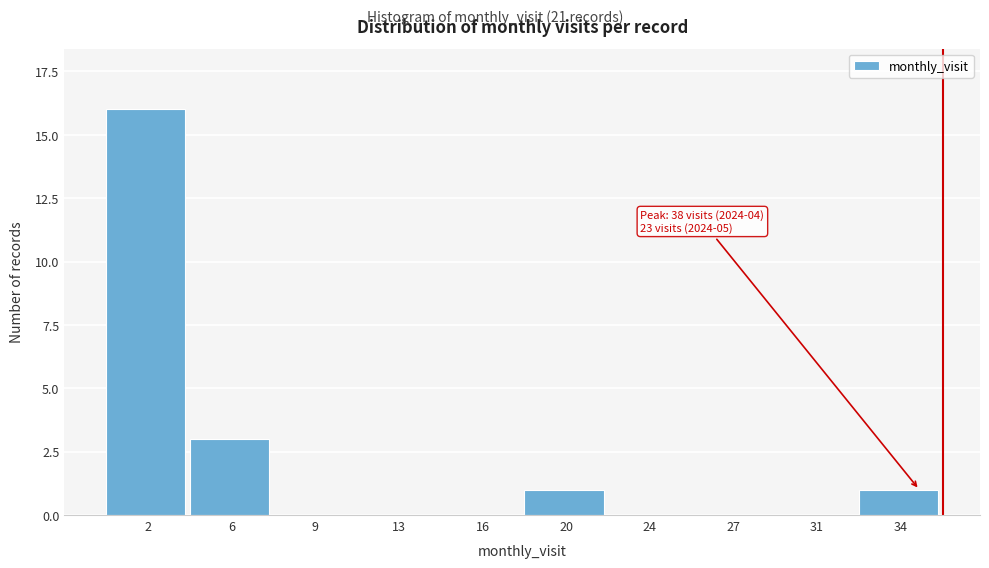

Reading left to right, what are all the values shown in this chart?

2=16	6=3	9=0	13=0	16=0	20=1	24=0	27=0	31=0	34=1